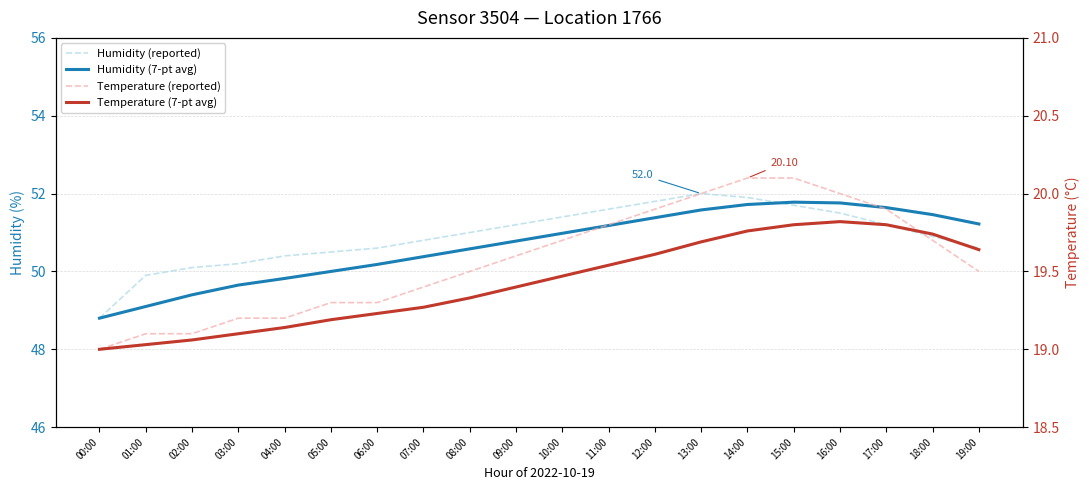

In Temperature (7-pt avg), how many points are higher than both neighbors (excluding endpoints)?

1